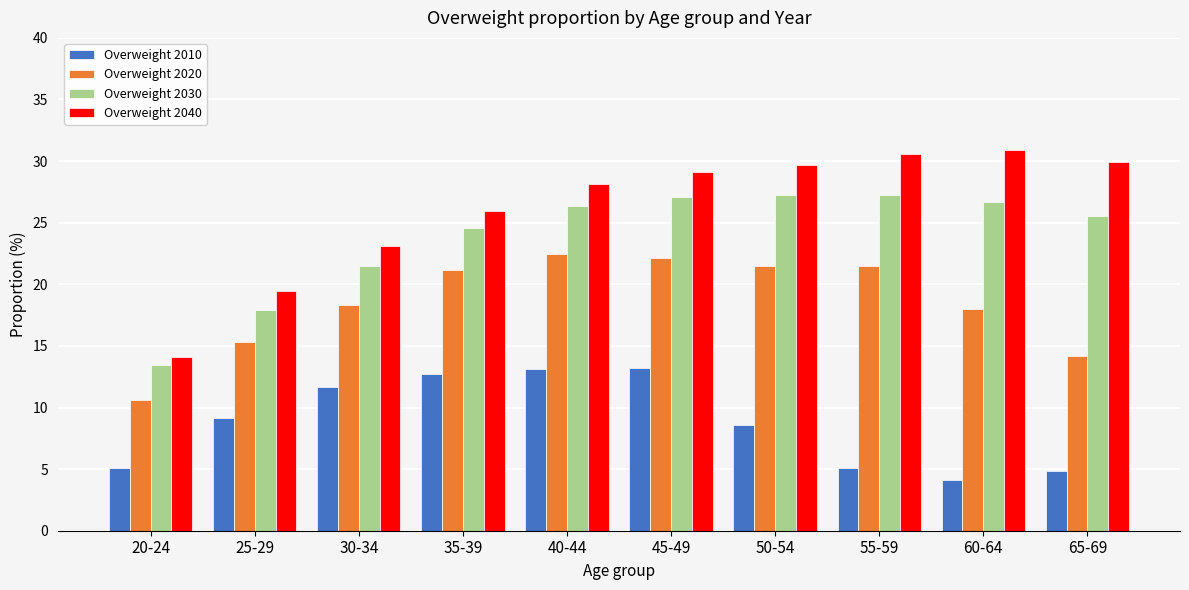

Which series has the largest total across all categories?

Overweight 2040